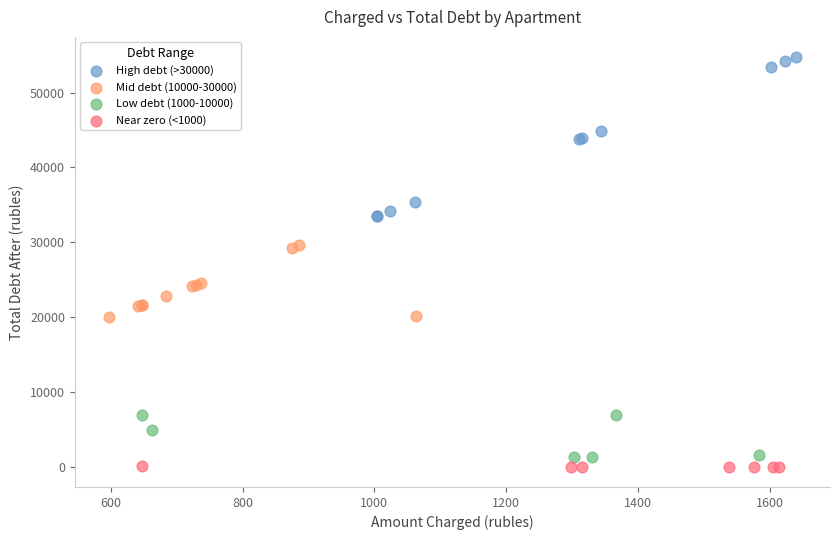

Which series reaches the maximum Y coordinate?

High debt (>30000)